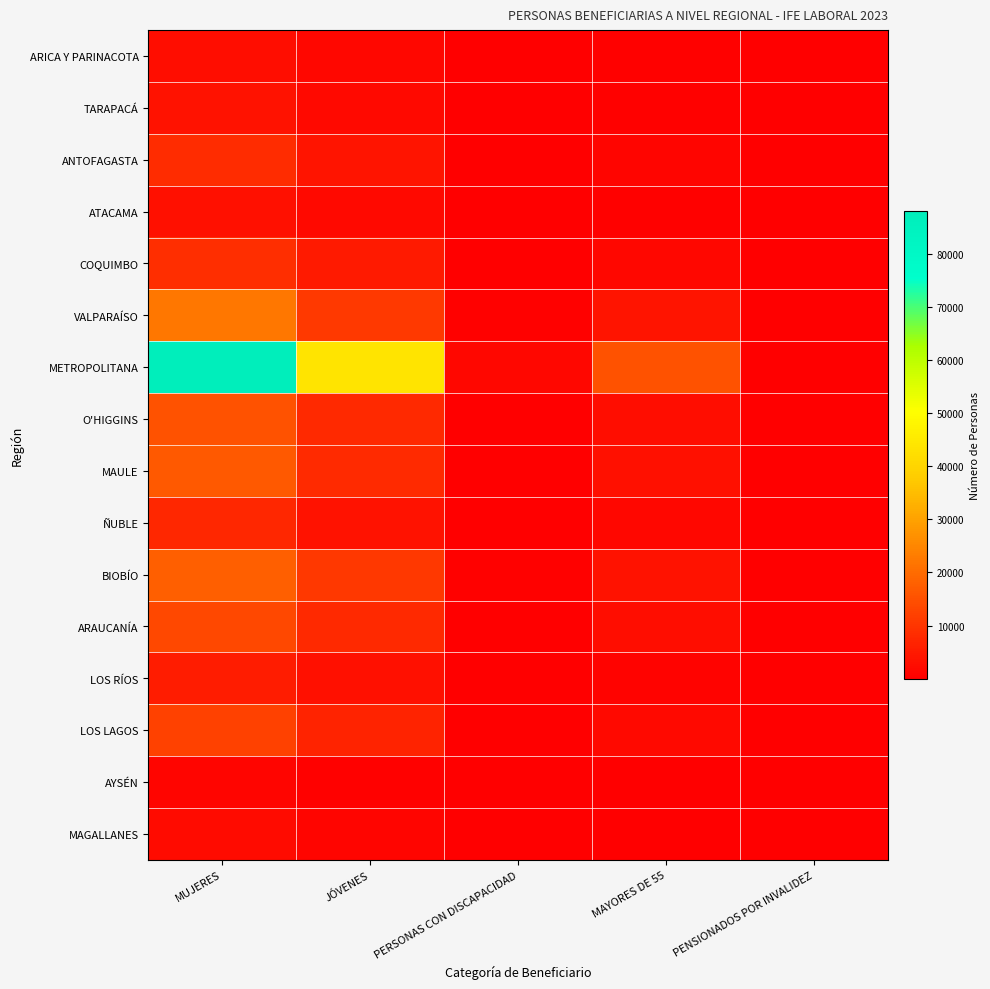

Rank the series by their maximum value, from highest to lowest.

METROPOLITANA, VALPARAÍSO, BIOBÍO, MAULE, O'HIGGINS, ARAUCANÍA, LOS LAGOS, COQUIMBO, ANTOFAGASTA, ÑUBLE, LOS RÍOS, TARAPACÁ, ATACAMA, ARICA Y PARINACOTA, MAGALLANES, AYSÉN